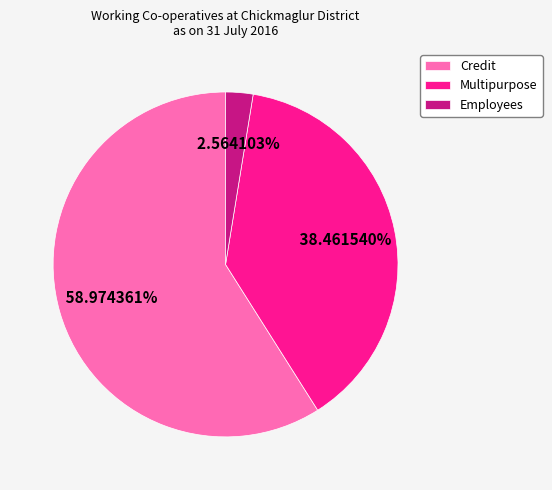

Rank the categories by value from lowest to highest.

Employees, Multipurpose, Credit